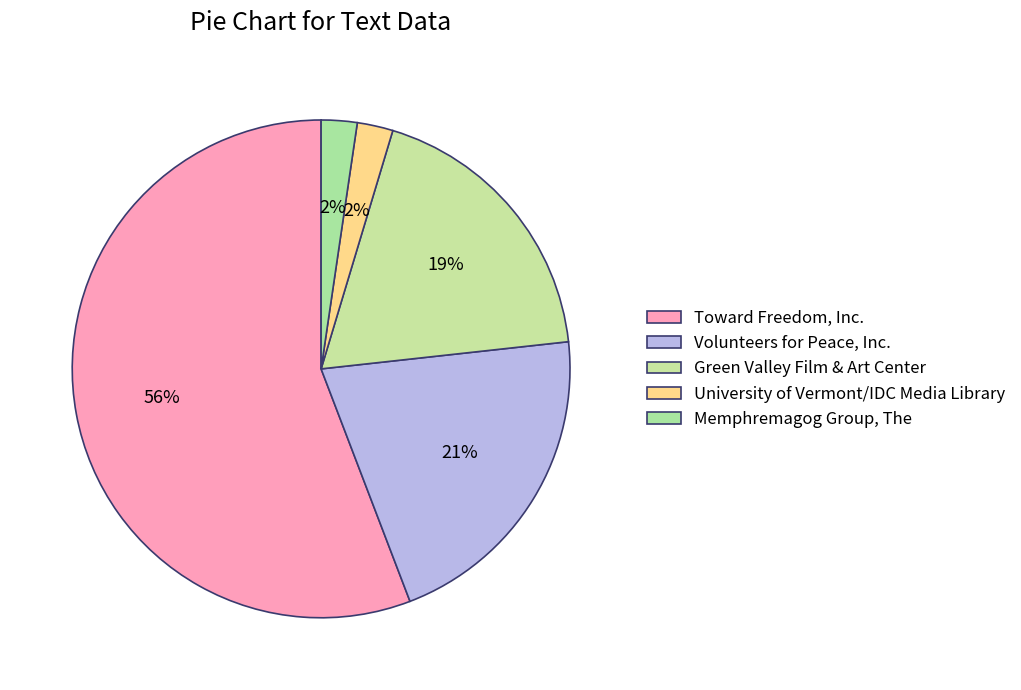

Which category has the smallest portion of the pie?

University of Vermont/IDC Media Library